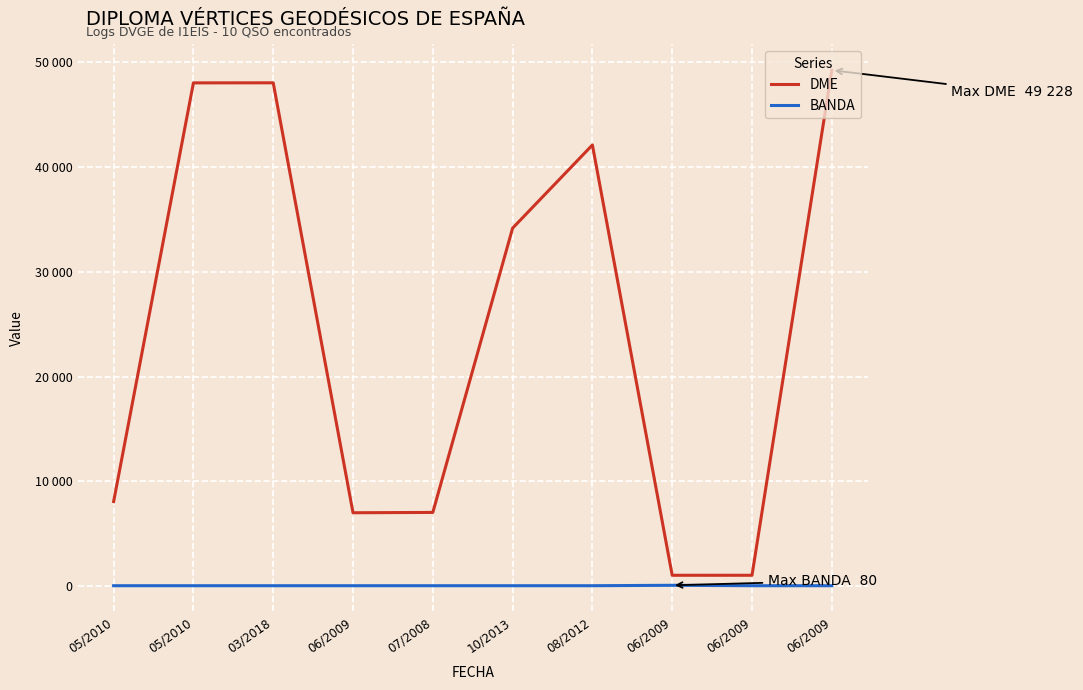

At which label does DME first exceed 34161?

05/2010